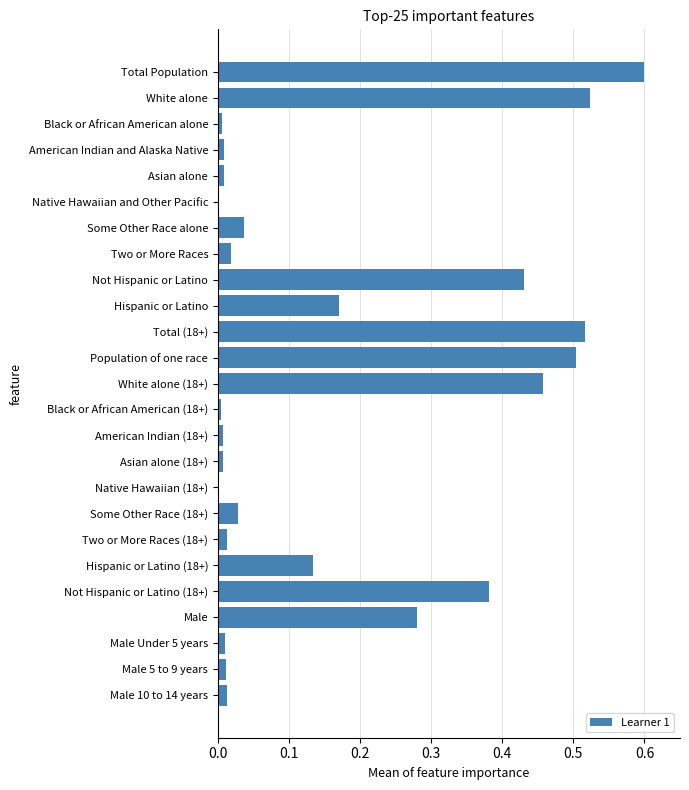

Which has a higher value, Male or Male 5 to 9 years?

Male